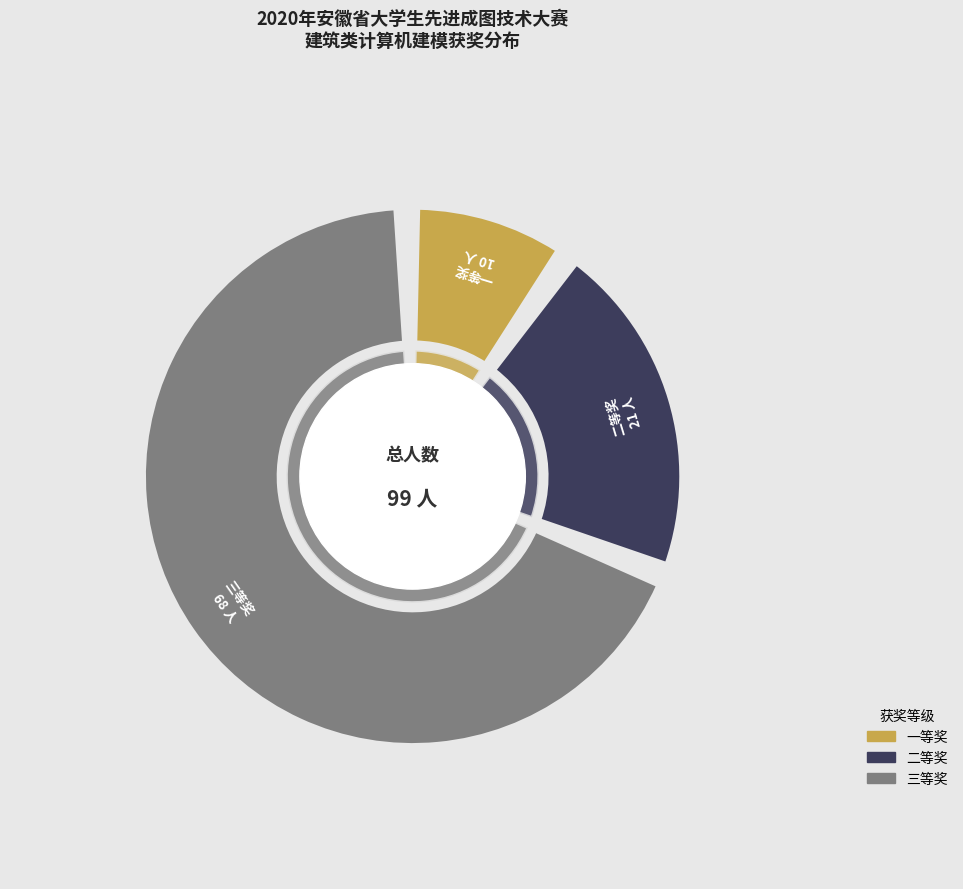

Is it true that 三等奖 is 78% of the pie?

False